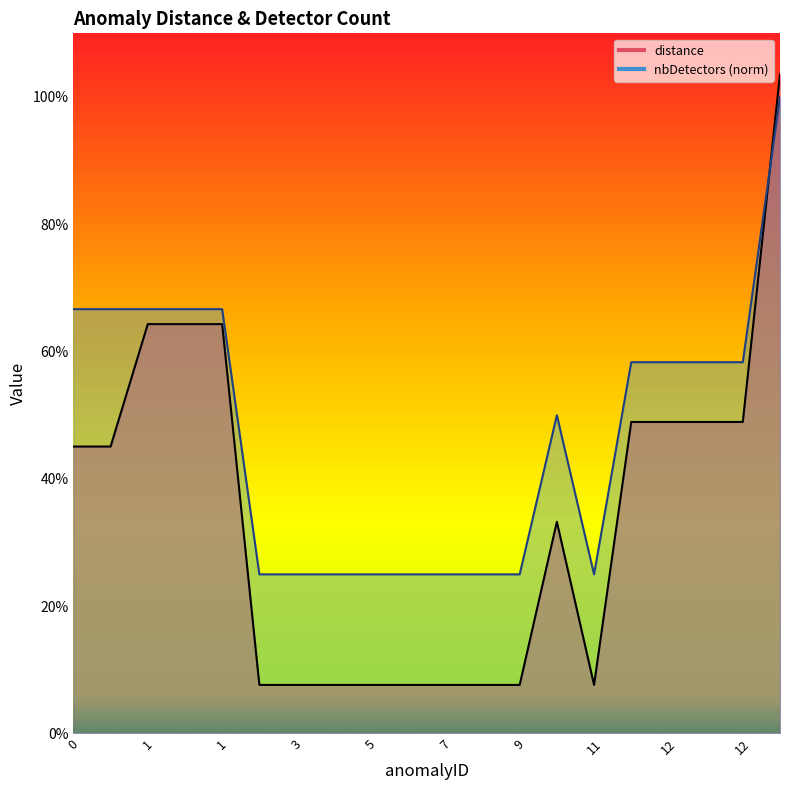

Which series has the largest total across all categories?

nbDetectors